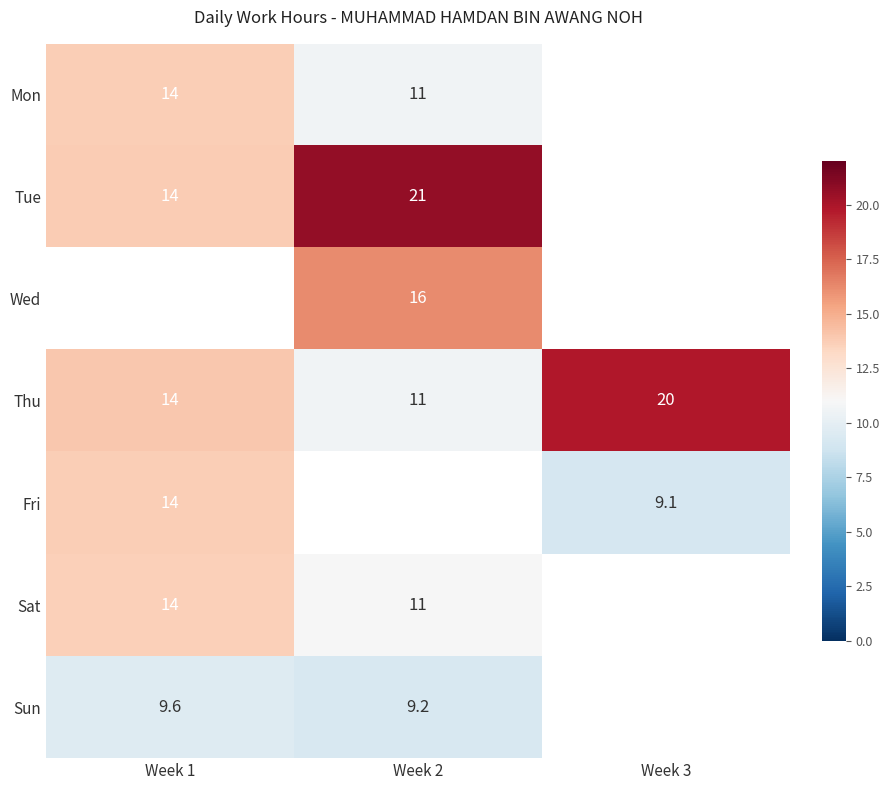

Between Week 1 and Week 2, which series saw the biggest shift?

Tue